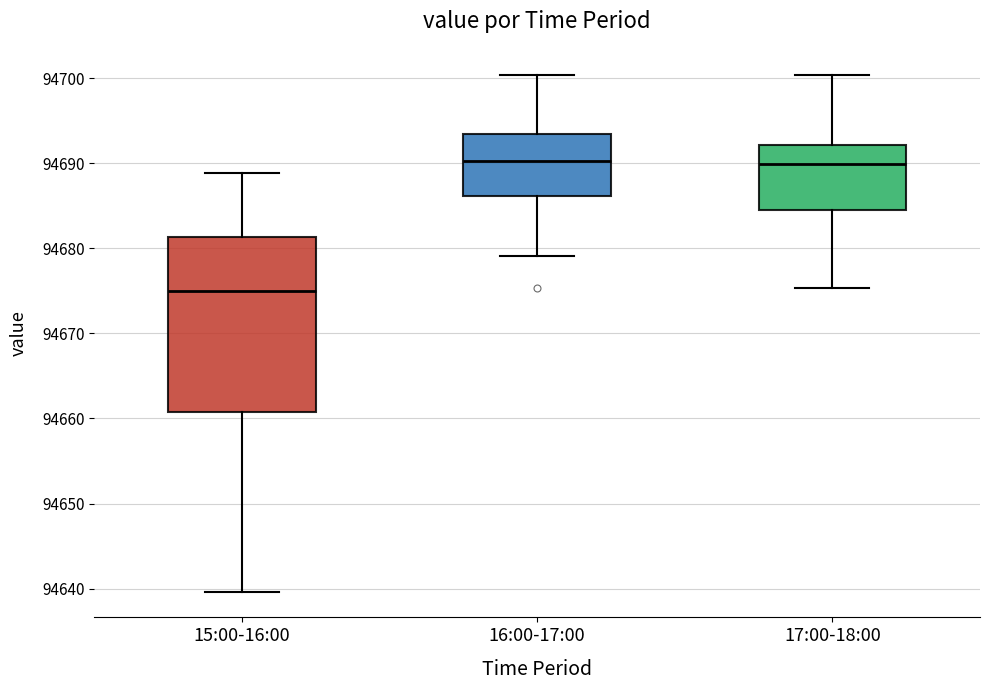

Which box has the lowest median line?

15:00-16:00